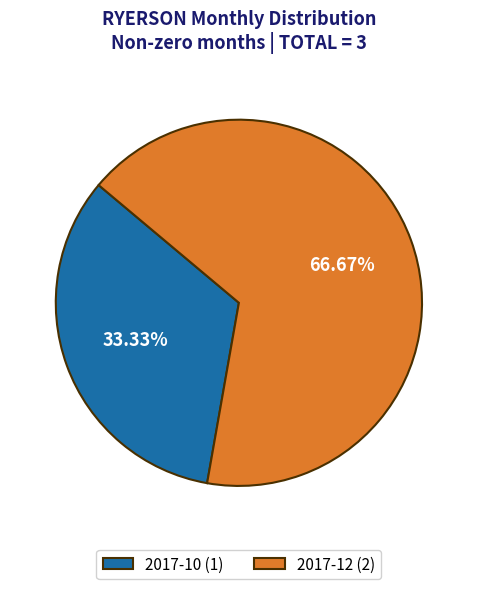

How many segments does this pie chart have?

2